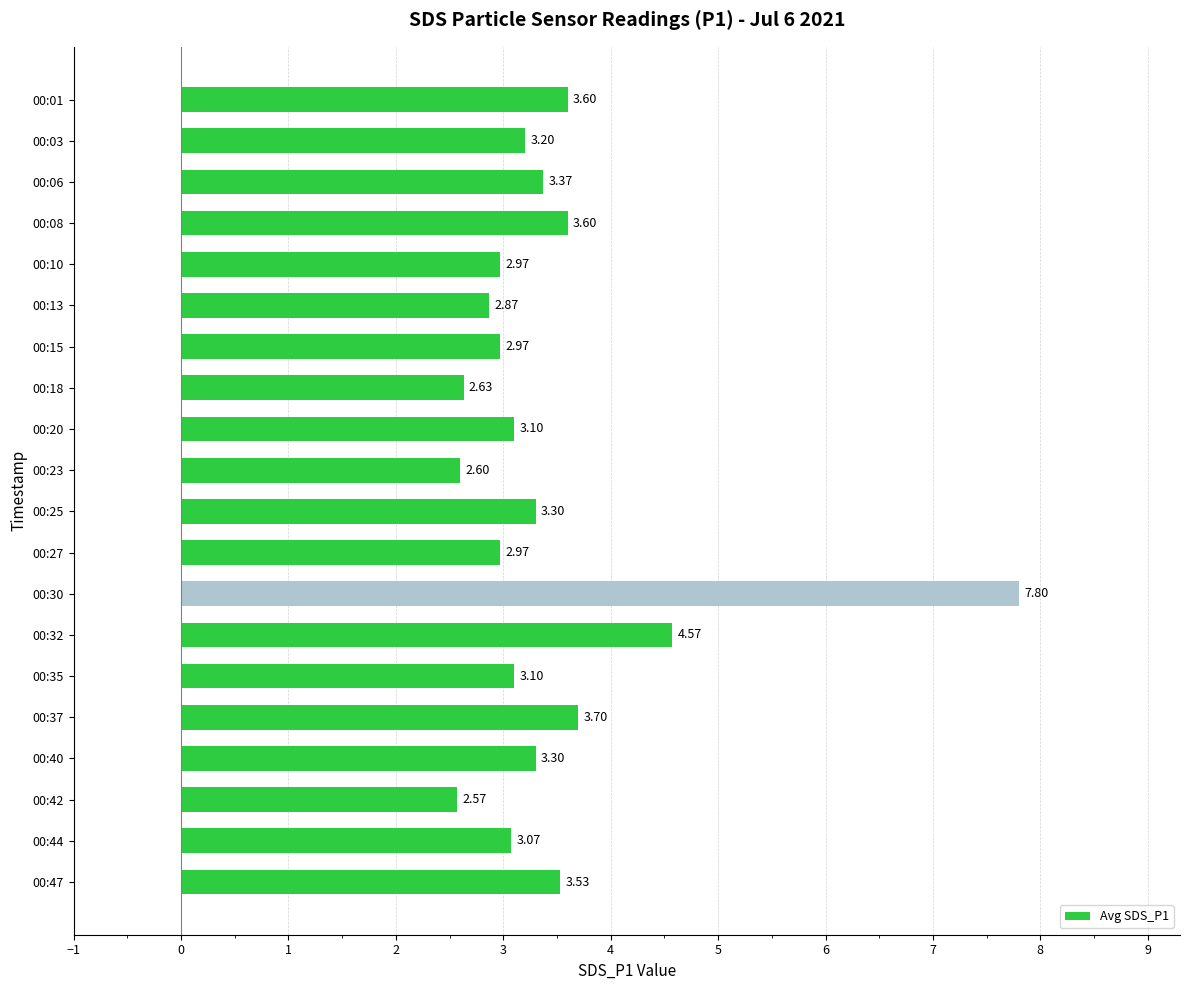

What is the difference between the maximum and minimum values?

5.2